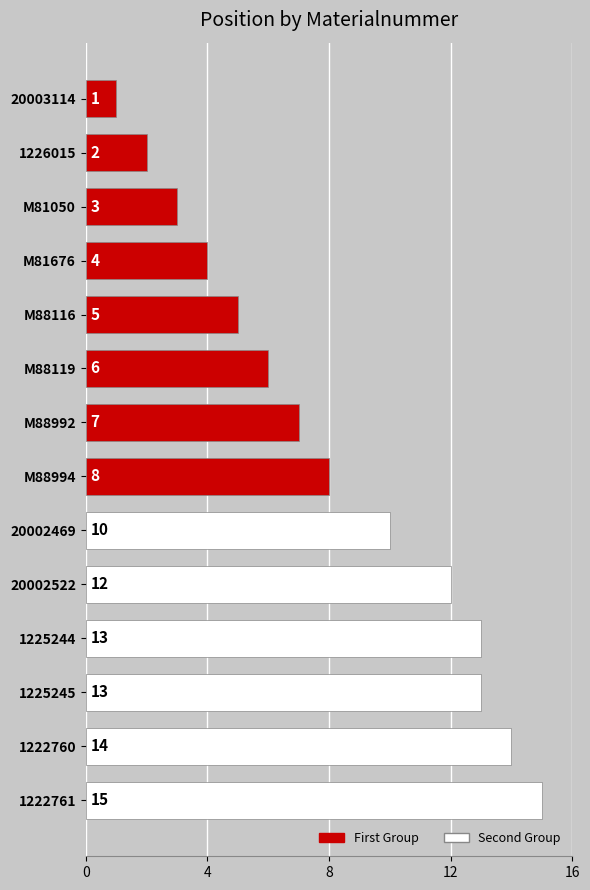

What is the difference between the second highest and second lowest values?

12